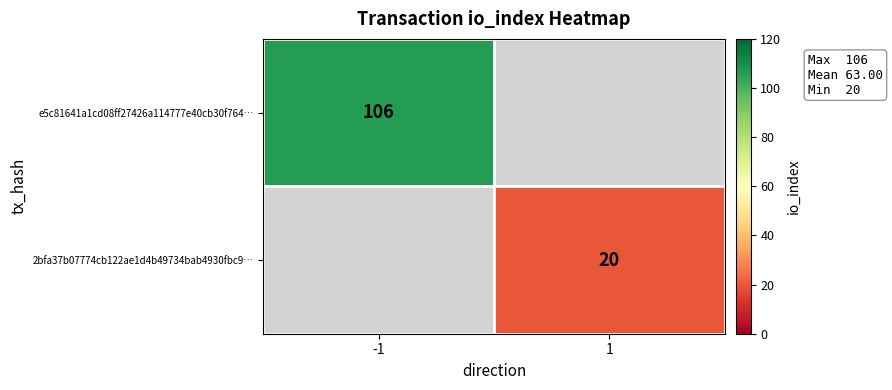

Is the value of 2bfa37b07774cb122ae1d4b49734bab4930fbc9… at 1 greater than the value of e5c81641a1cd08ff27426a114777e40cb30f764… at -1?

No